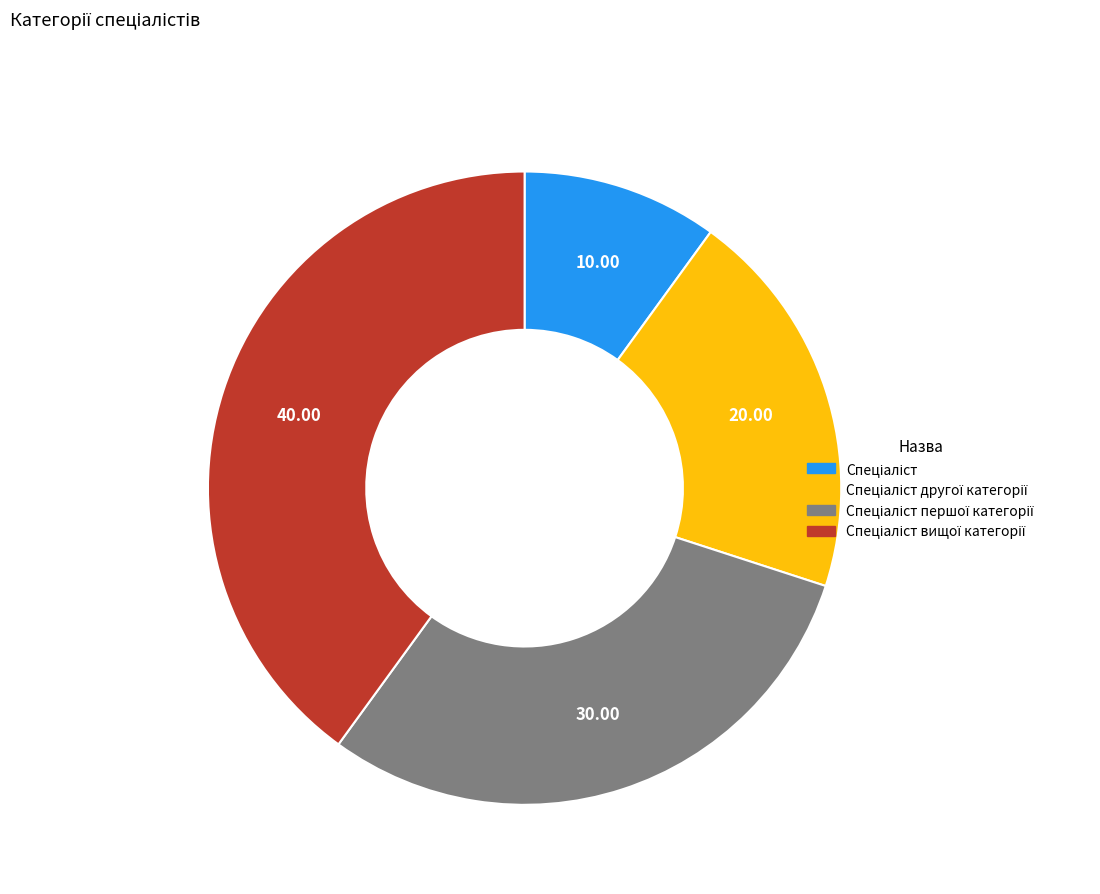

How many slices are in this pie chart?

4